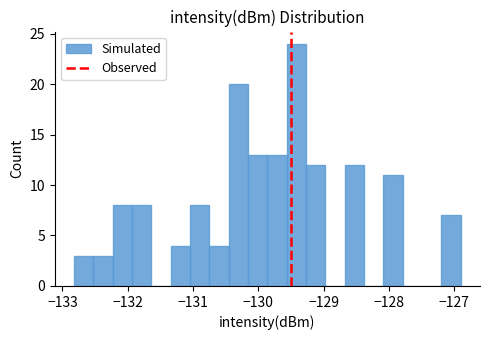

Around what value on the x-axis is the tallest bar? Give the approximate position of its centre, as read against the axis.

-129.4